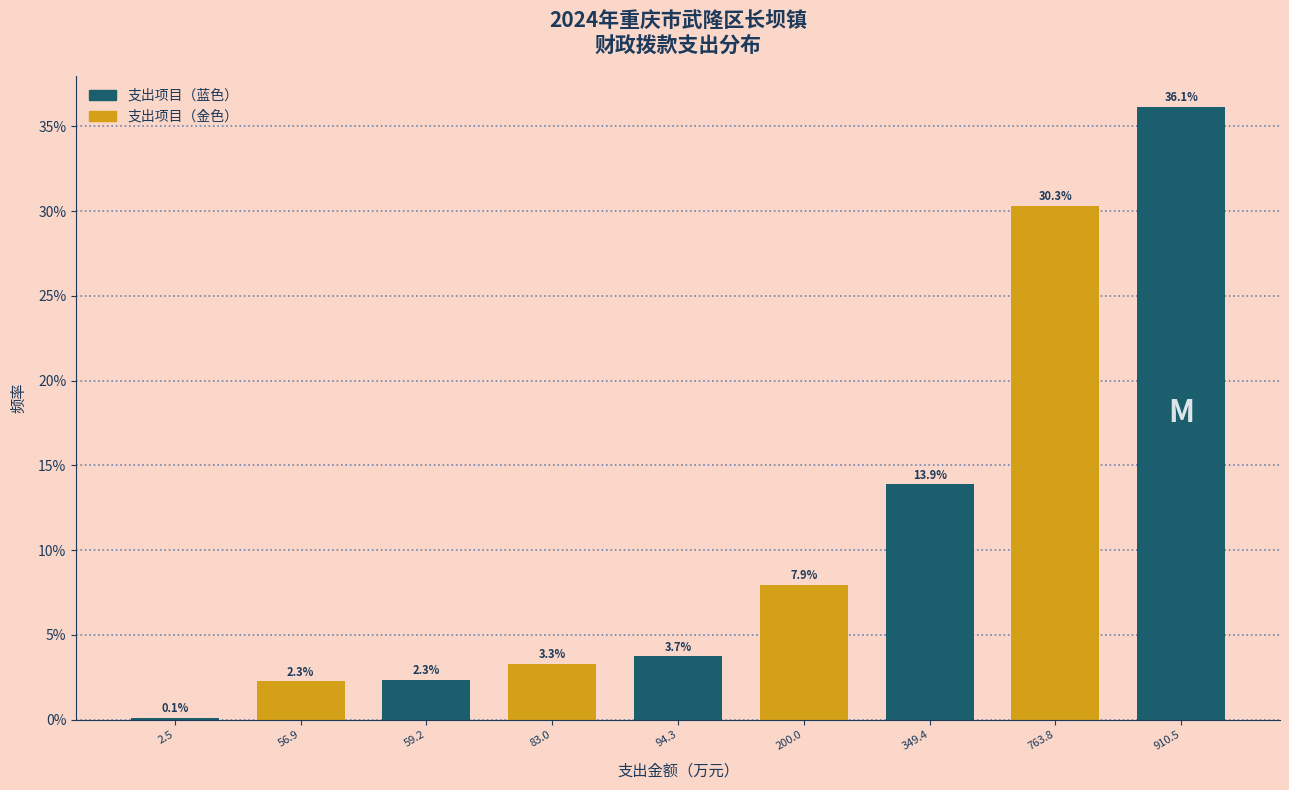

Reading left to right, extract all data points from this chart.

2.5=0.1	56.9=2.3	59.2=2.3	83.0=3.3	94.3=3.7	200.0=7.9	349.4=13.9	763.8=30.3	910.5=36.1